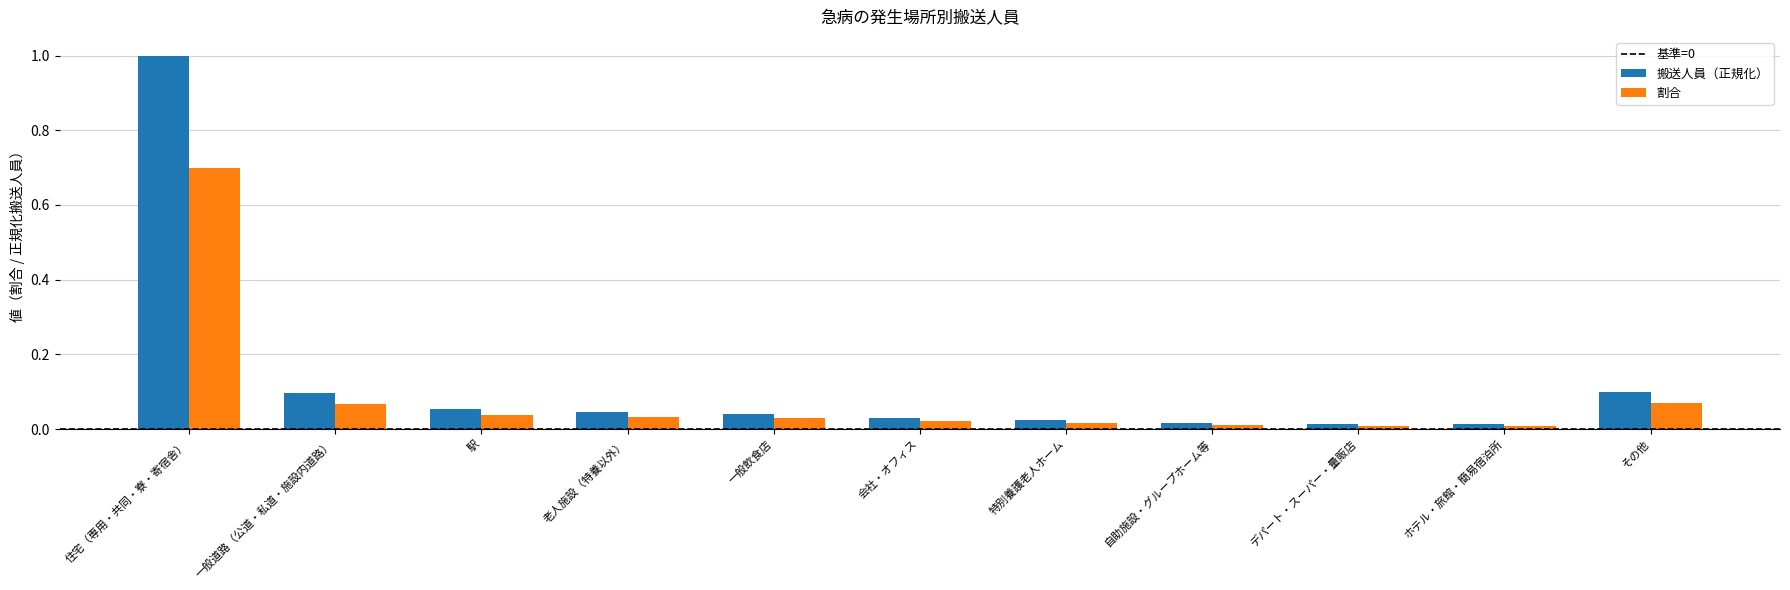

What position from the right is ホテル・旅館・簡易宿泊所?

2